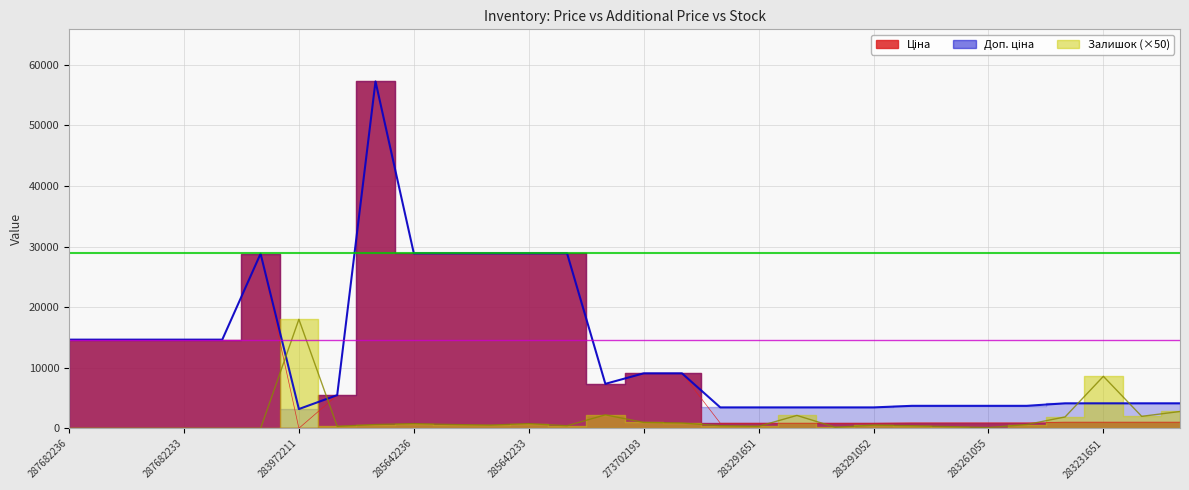

What is the difference between the Доп. ціна values at 283261650 and 273702194?

5357.9